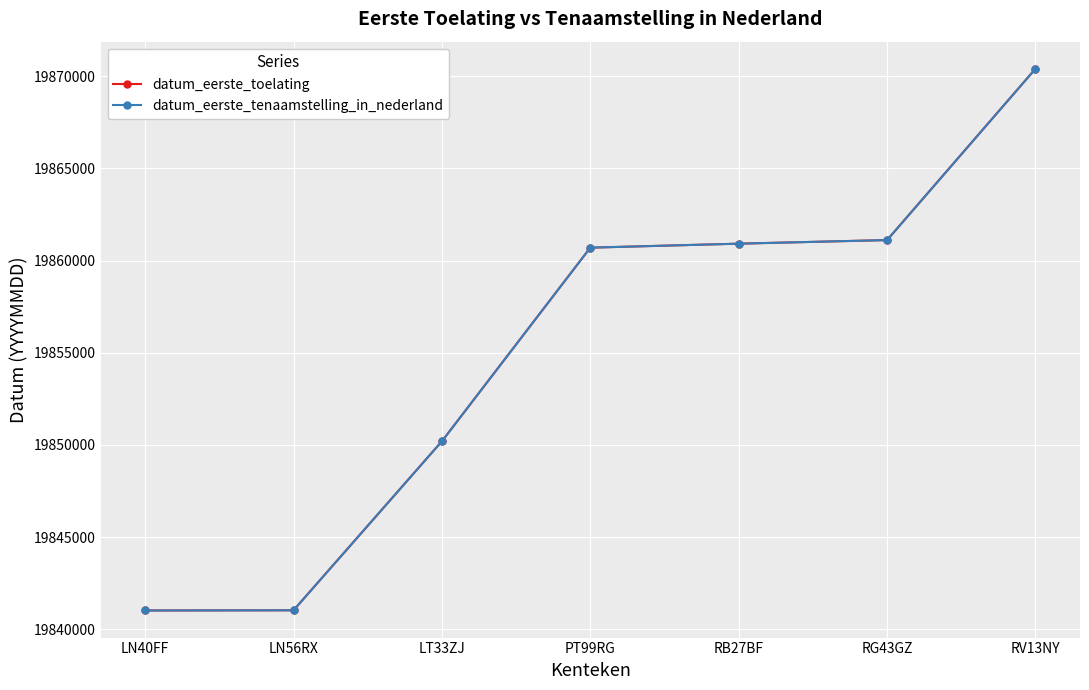

True or false: datum_eerste_tenaamstelling_in_nederland has a value of 5427769 at RG43GZ.

False